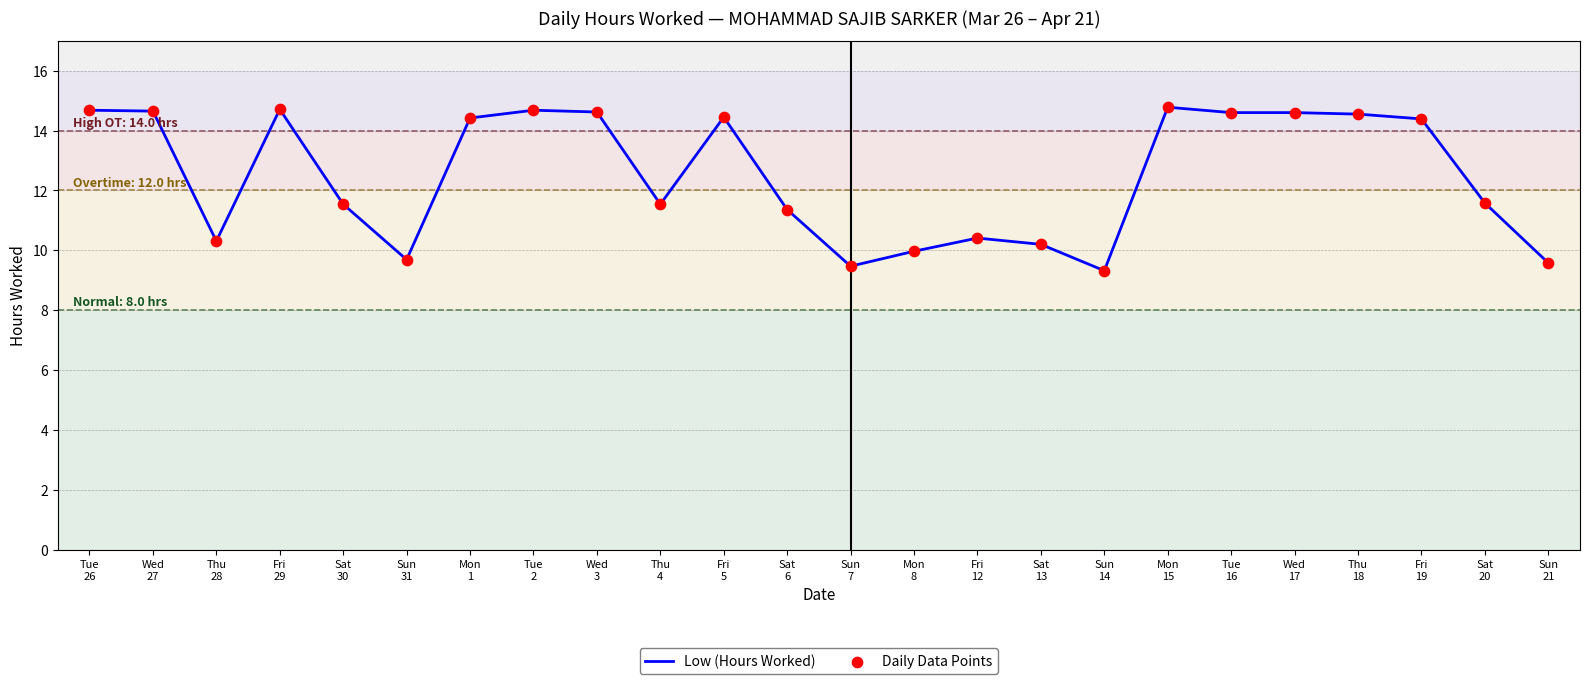

What is the maximum value shown in the chart?

14.8